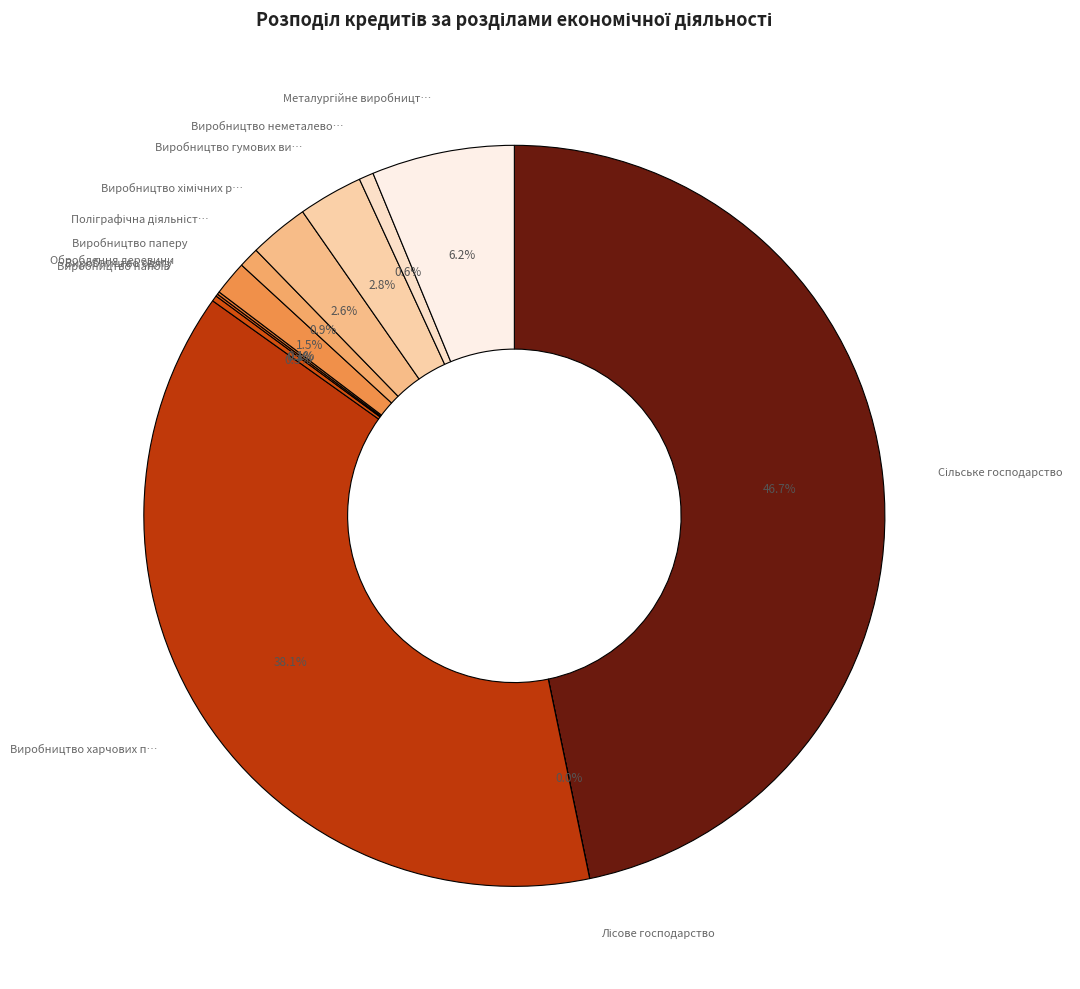

What is the smallest slice in the pie chart?

Лісове господарство